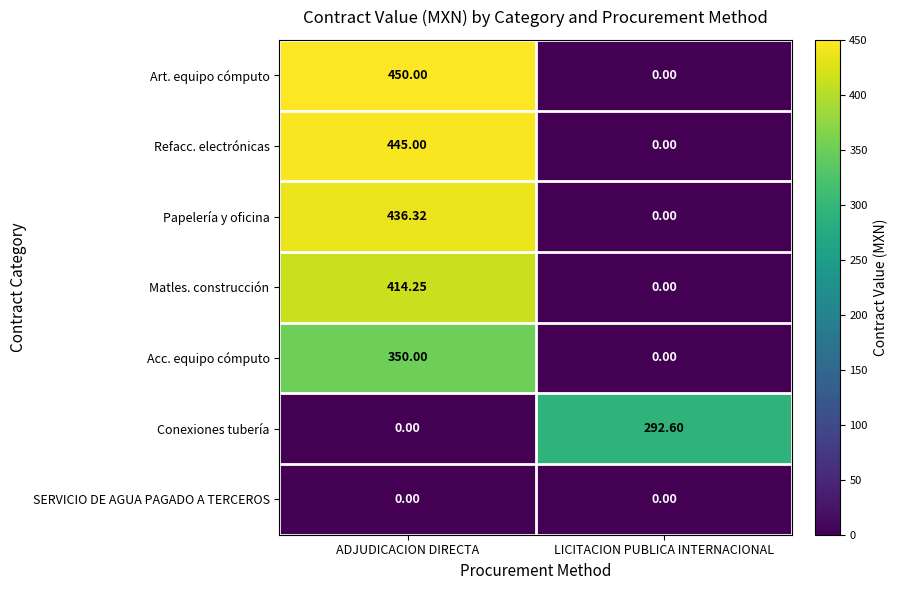

Which series has the largest range (max minus min)?

Art. equipo cómputo